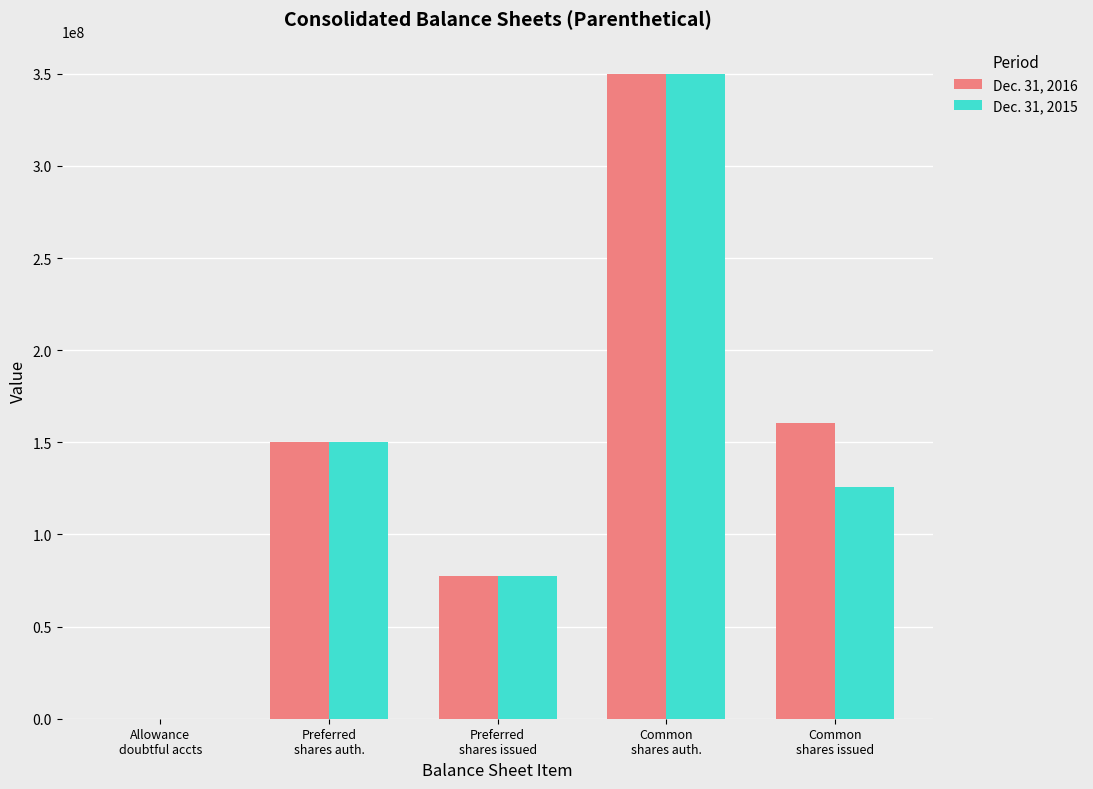

What is the greatest value displayed?

350000000